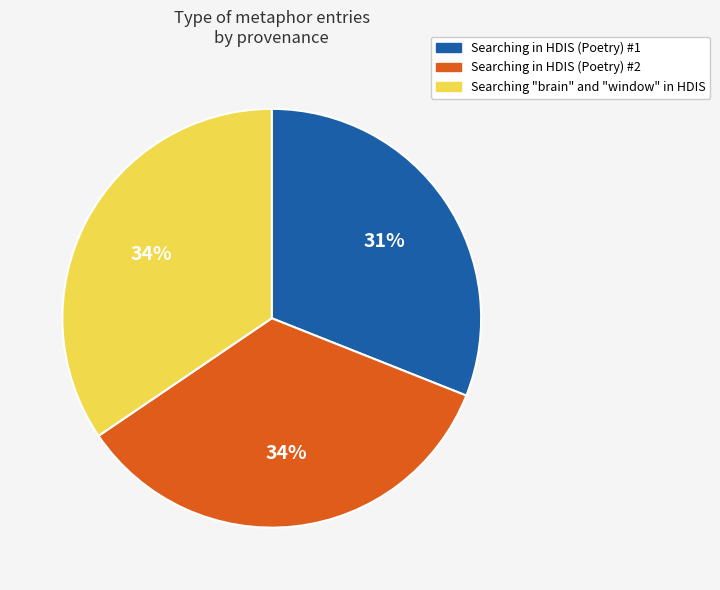

Does any single category account for the majority?

No